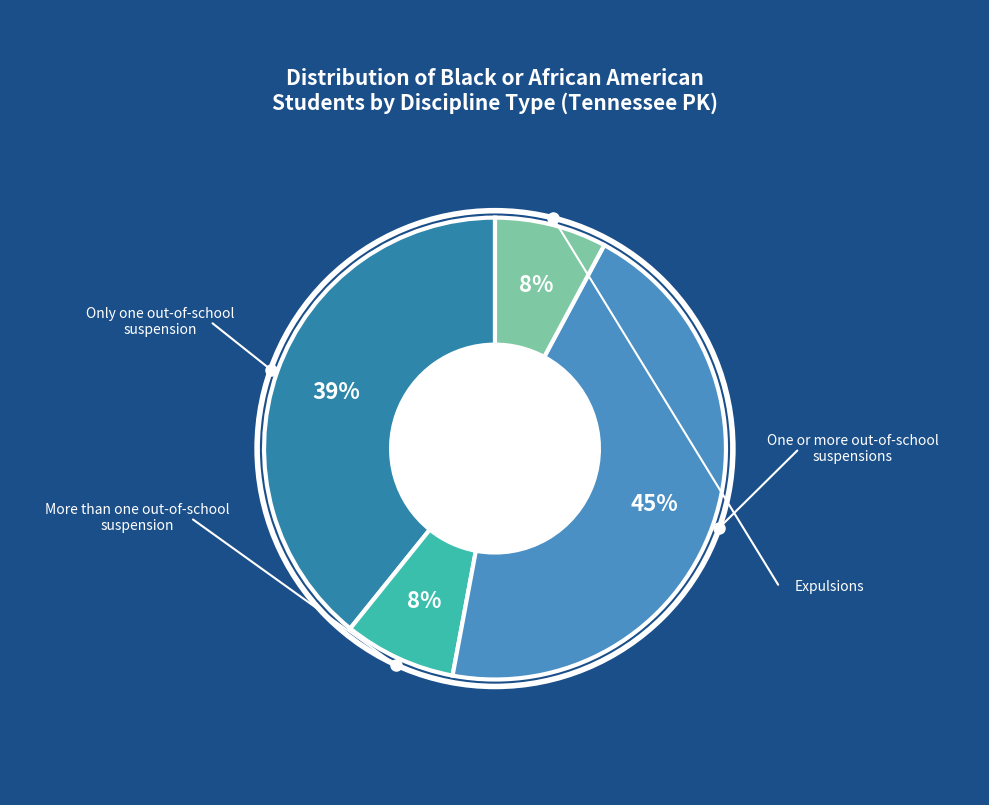

Is there any slice that represents more than half of the pie?

No